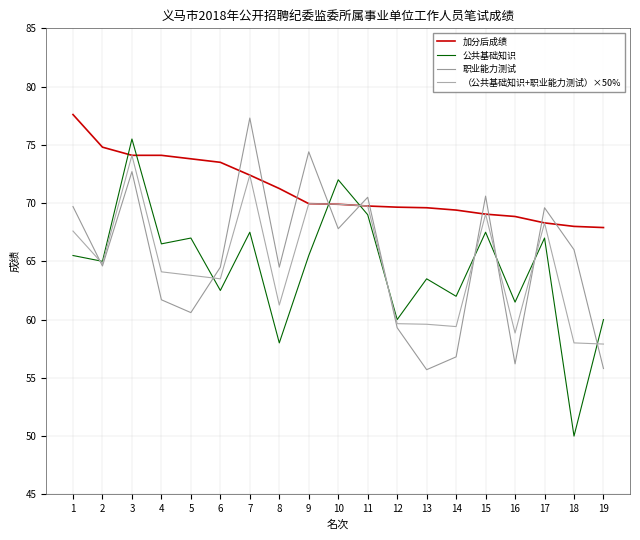

Reading right to left, transcribe all the data shown in this chart.

加分后成绩: 19=67.9	18=68.0	17=68.3	16=68.8	15=69.0	14=69.4	13=69.6	12=69.7	11=69.8	10=69.9	9=70.0	8=71.2	7=72.4	6=73.5	5=73.8	4=74.1	3=74.1	2=74.8	1=77.6
公共基础知识: 19=60.0	18=50.0	17=67.0	16=61.5	15=67.5	14=62.0	13=63.5	12=60.0	11=69.0	10=72.0	9=65.5	8=58.0	7=67.5	6=62.5	5=67.0	4=66.5	3=75.5	2=65.0	1=65.5
职业能力测试: 19=55.8	18=66.0	17=69.6	16=56.2	15=70.6	14=56.8	13=55.7	12=59.3	11=70.5	10=67.8	9=74.4	8=64.5	7=77.3	6=64.5	5=60.6	4=61.7	3=72.7	2=64.6	1=69.7
（公共基础知识+职业能力测试）×50%: 19=57.9	18=58.0	17=68.3	16=58.9	15=69.0	14=59.4	13=59.6	12=59.6	11=69.8	10=69.9	9=70.0	8=61.2	7=72.4	6=63.5	5=63.8	4=64.1	3=74.1	2=64.8	1=67.6